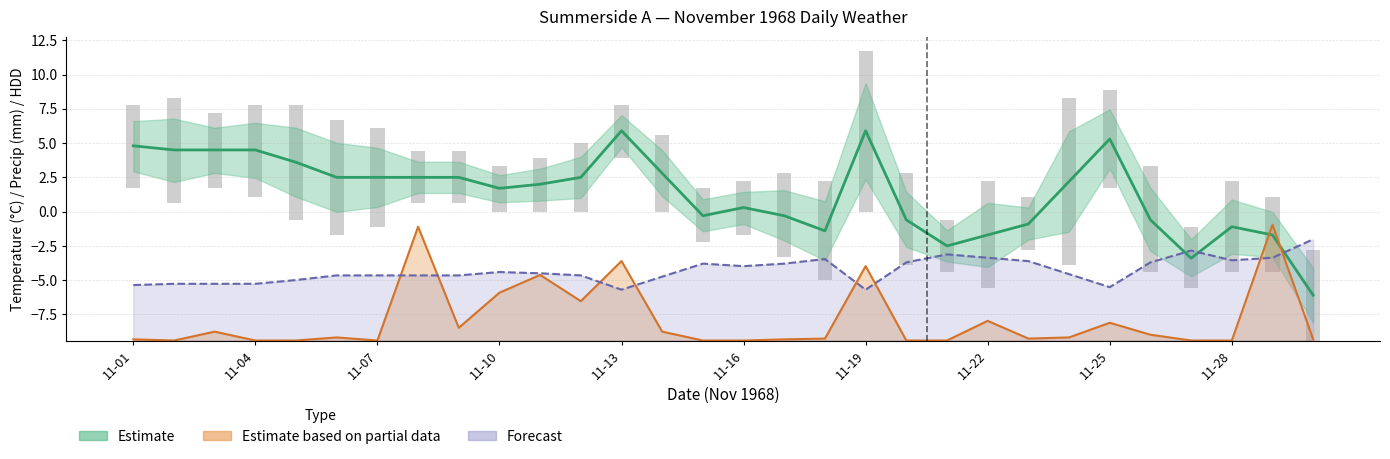

What is the total value across all series at 11-07?

-4.4